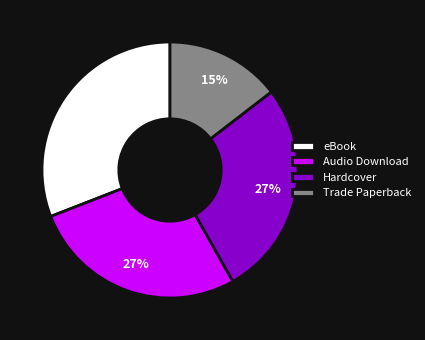

True or false: Trade Paperback accounts for 15% of the total.

True